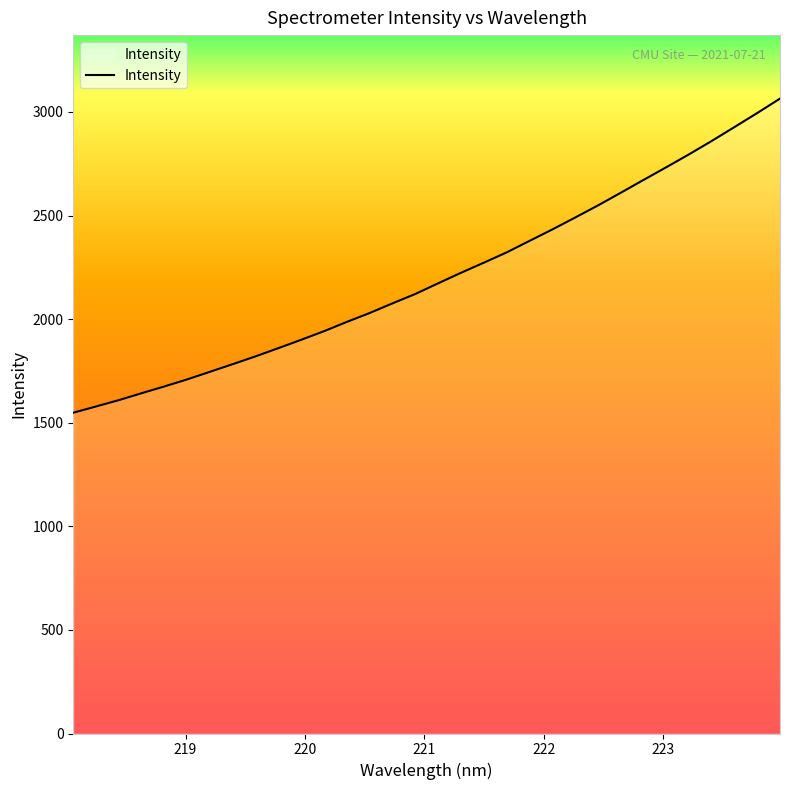

What is the difference between the maximum and minimum values?

1516.1